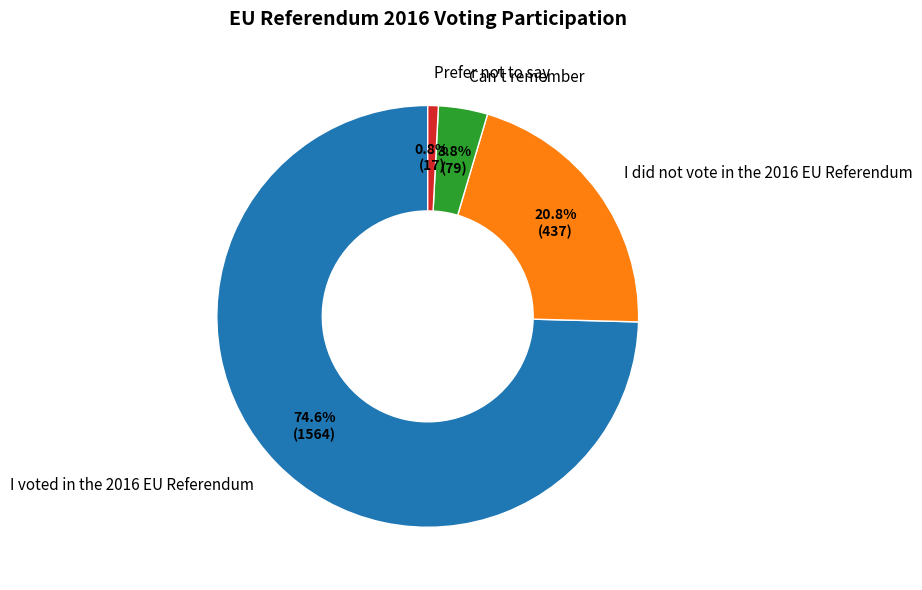

To the nearest percent, what is the difference between the largest and smallest slice percentages?

74%